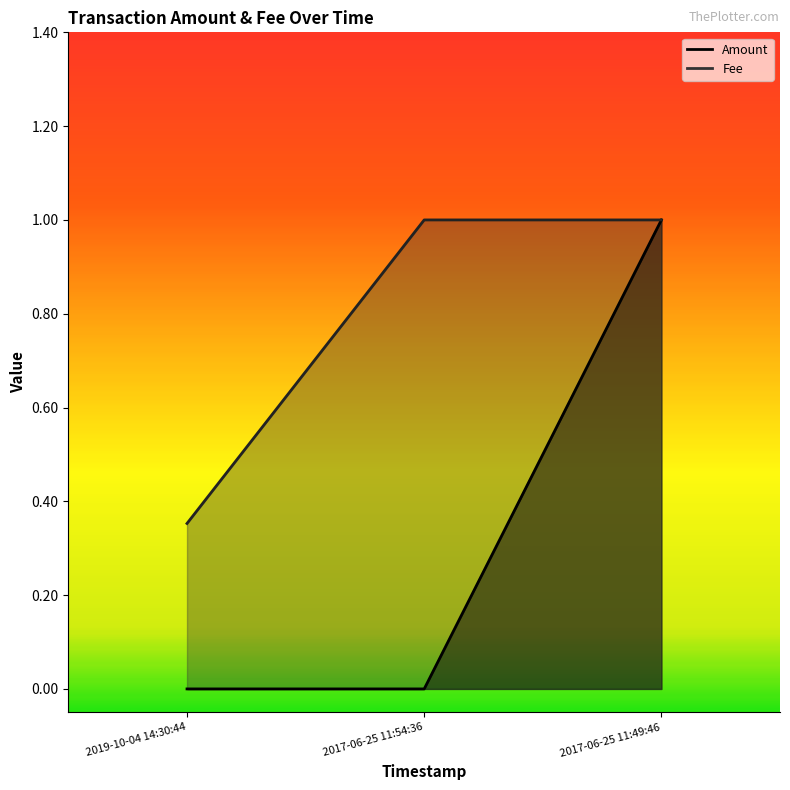

Which series has the largest range (max minus min)?

Amount